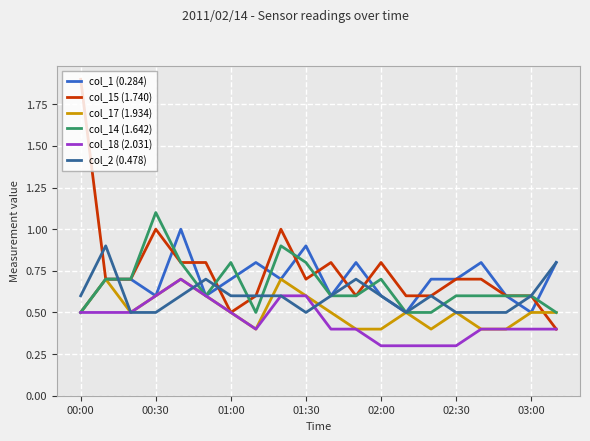

Which series has the largest range (max minus min)?

col_15 (1.740)